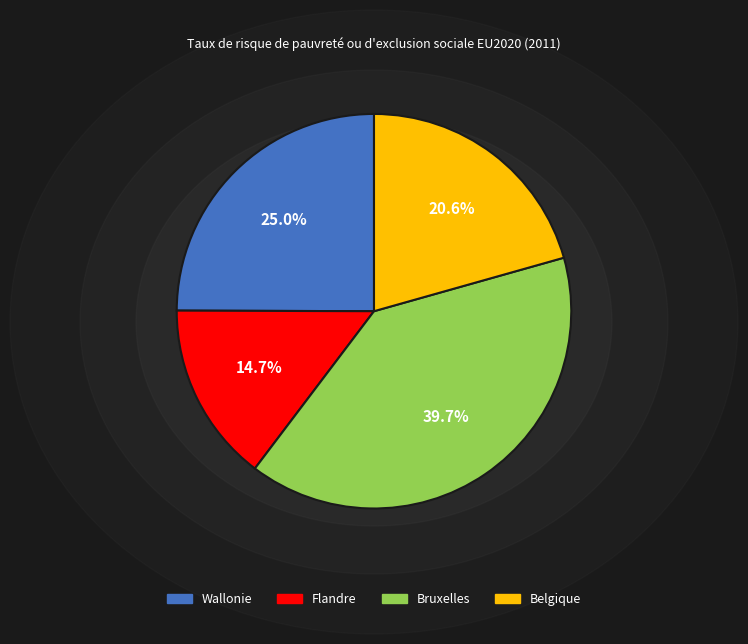

How many segments does this pie chart have?

4